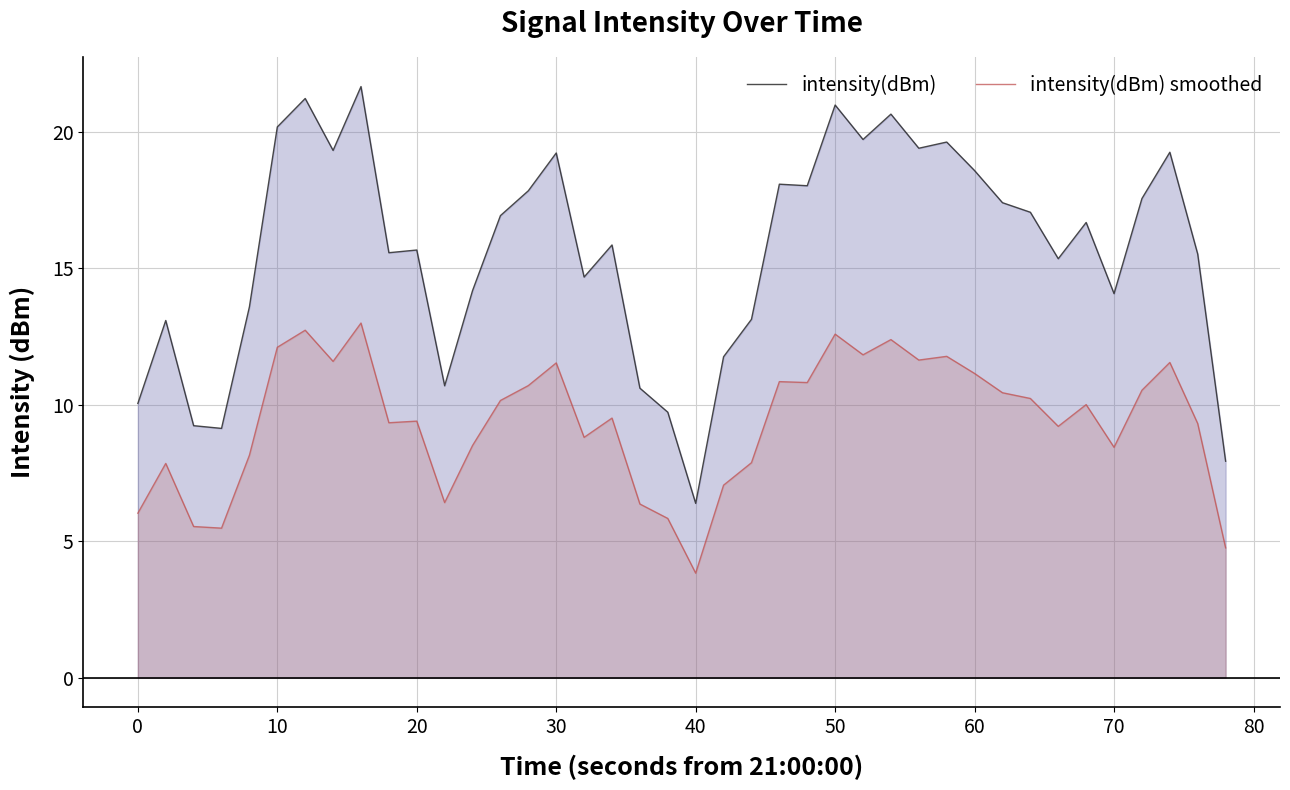

Where does the intensity(dBm) series first go above 16?

10